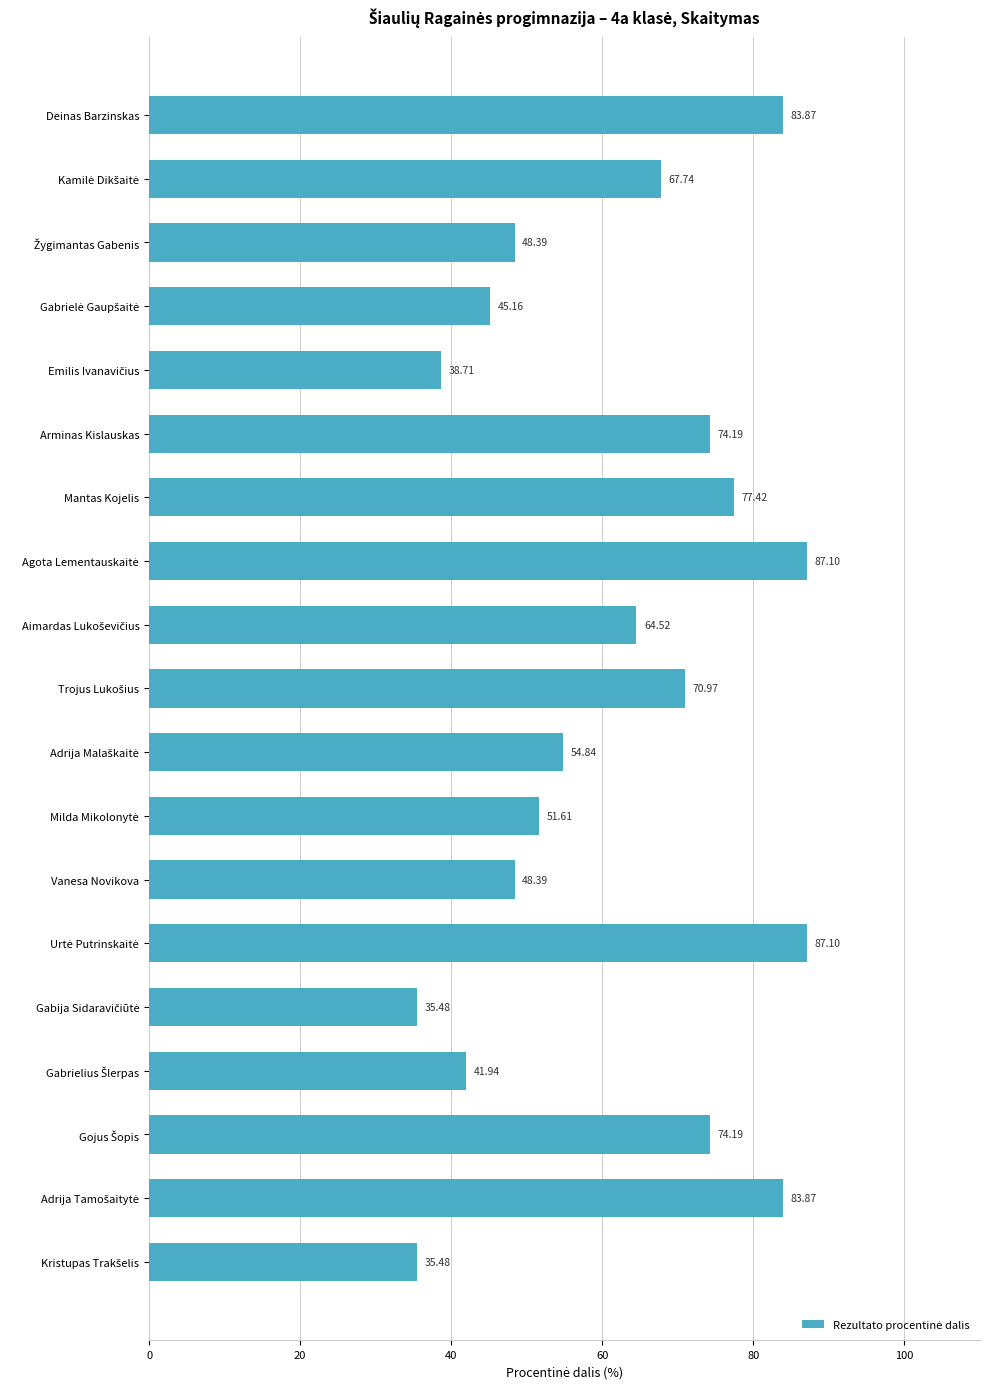

What is the greatest value displayed?

87.1